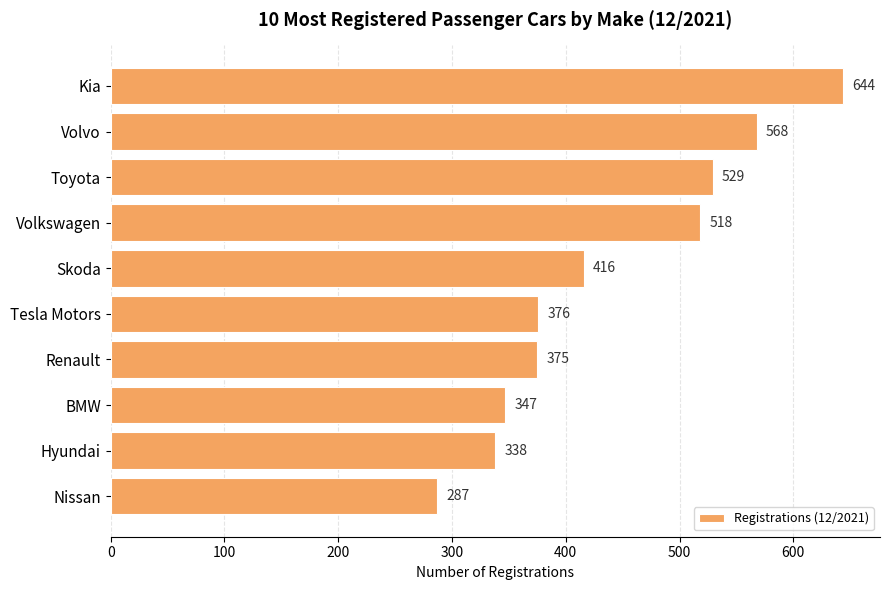

True or false: the data shows 347 at BMW.

True